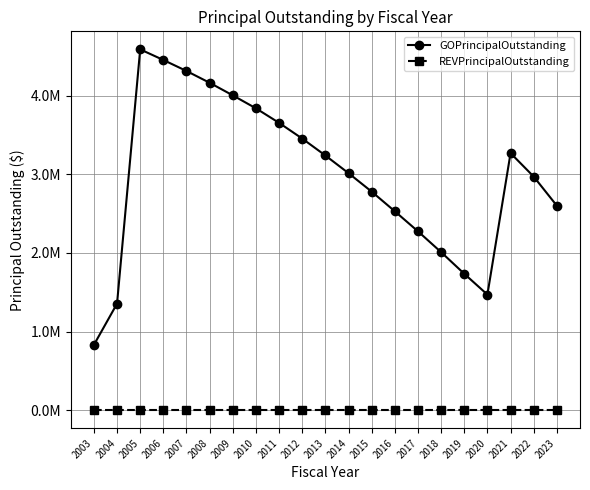

At how many categories does at least one series exceed 1970718?

17